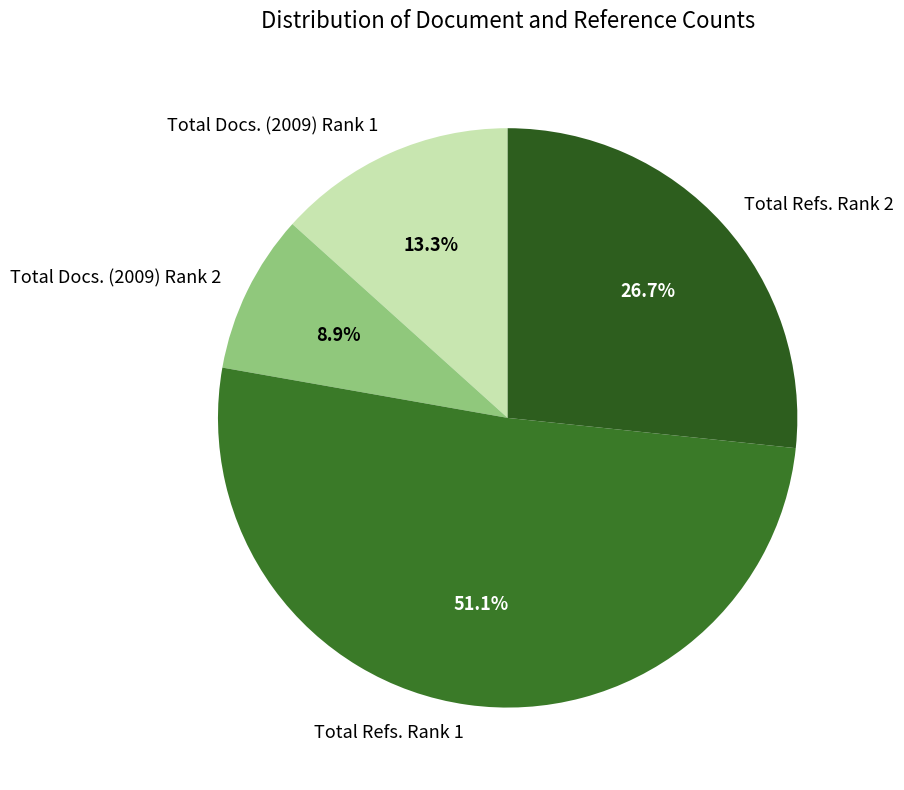

Which has a higher value, Total Refs. Rank 2 or Total Refs. Rank 1?

Total Refs. Rank 1